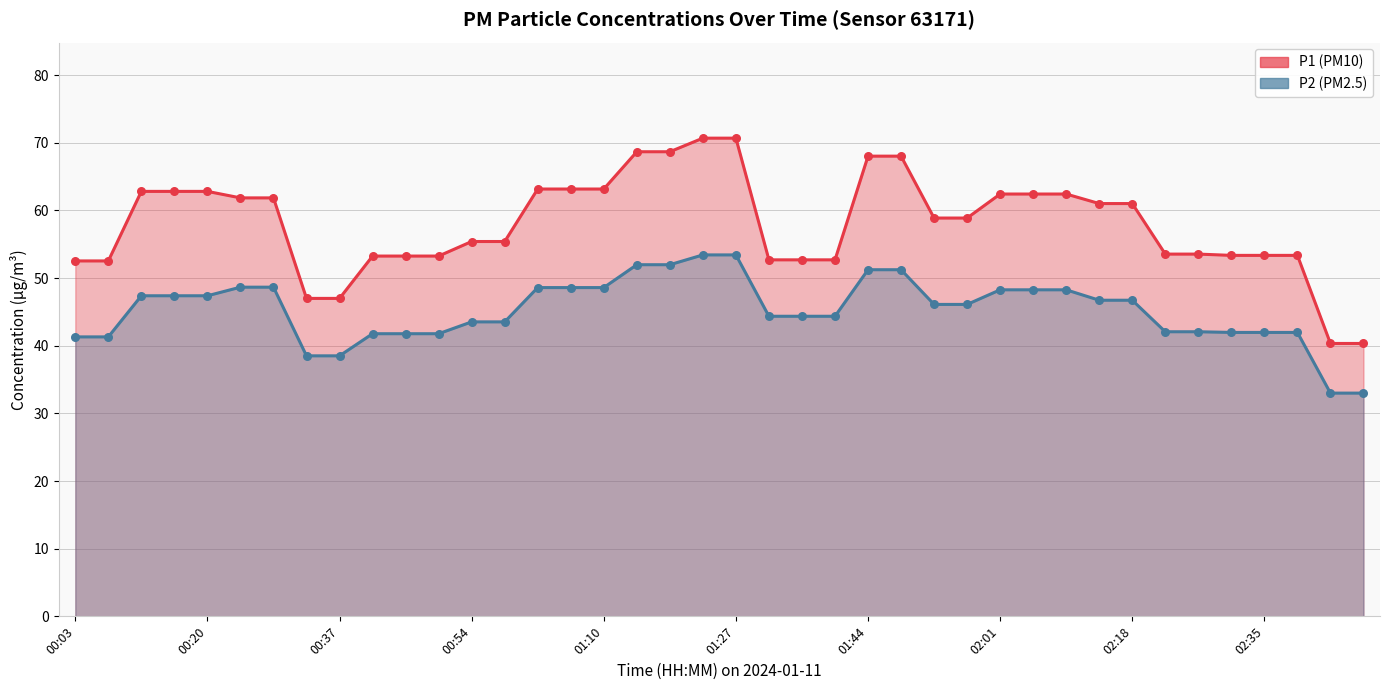

Which series has the largest total across all categories?

P1